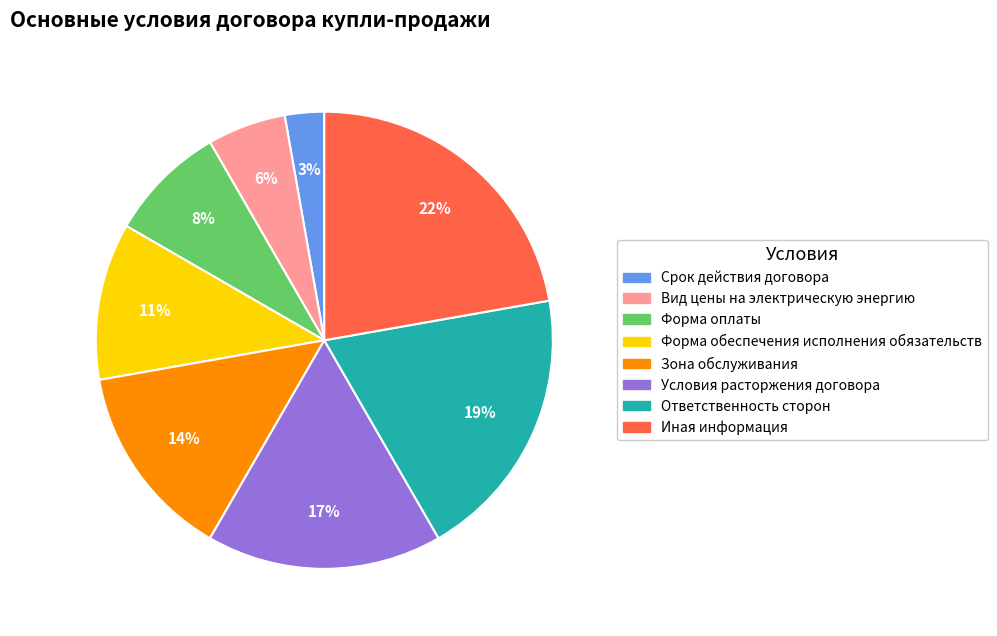

Does Зона обслуживания account for over 50% of the chart?

No